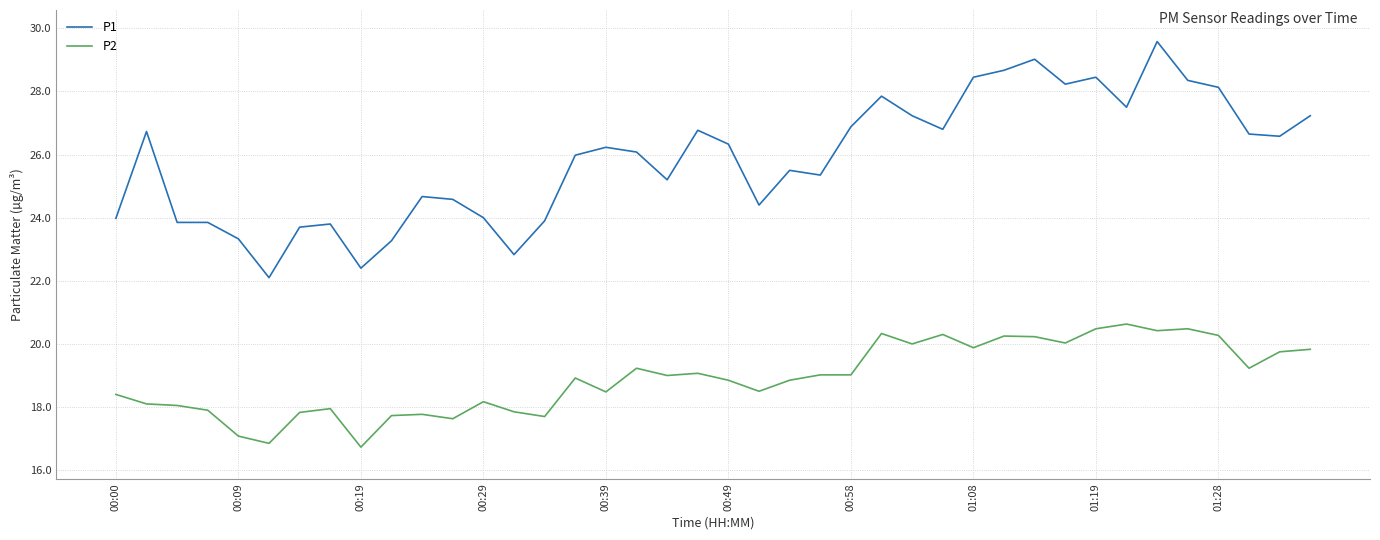

List the series in order of their overall mean, lowest first.

P2, P1